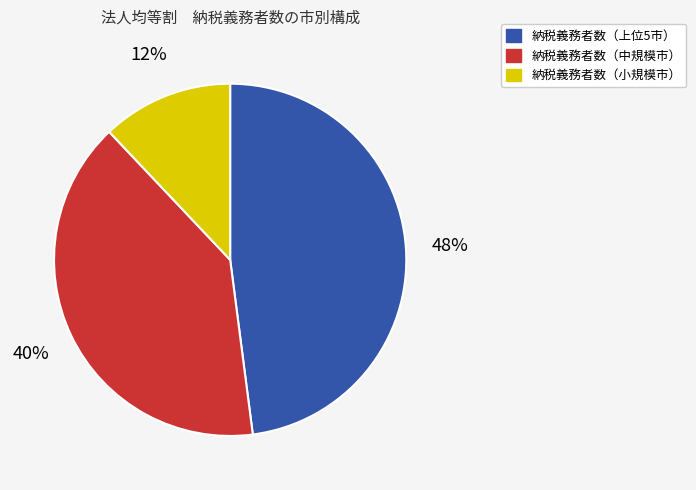

Which category has the biggest portion of the pie?

納税義務者数（上位5市）